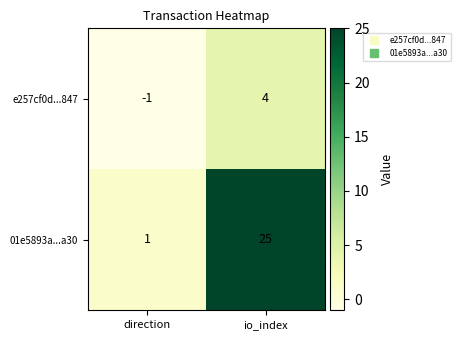

At which category does the chart reach its peak across all series?

io_index